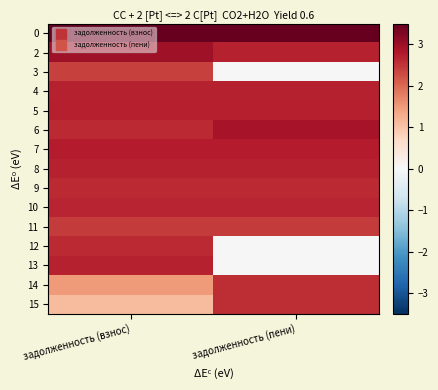

Reading left to right, extract all data points from this chart.

0: задолженность (взнос)=3.5	задолженность (пени)=3.5
2: задолженность (взнос)=3.0	задолженность (пени)=2.7
3: задолженность (взнос)=2.4	задолженность (пени)=0.0
4: задолженность (взнос)=2.7	задолженность (пени)=2.7
5: задолженность (взнос)=2.7	задолженность (пени)=2.7
6: задолженность (взнос)=2.6	задолженность (пени)=2.9
7: задолженность (взнос)=2.7	задолженность (пени)=2.7
8: задолженность (взнос)=2.7	задолженность (пени)=2.7
9: задолженность (взнос)=2.6	задолженность (пени)=2.6
10: задолженность (взнос)=2.7	задолженность (пени)=2.7
11: задолженность (взнос)=2.4	задолженность (пени)=2.4
12: задолженность (взнос)=2.6	задолженность (пени)=0.0
13: задолженность (взнос)=2.7	задолженность (пени)=0.0
14: задолженность (взнос)=1.5	задолженность (пени)=2.6
15: задолженность (взнос)=1.1	задолженность (пени)=2.6